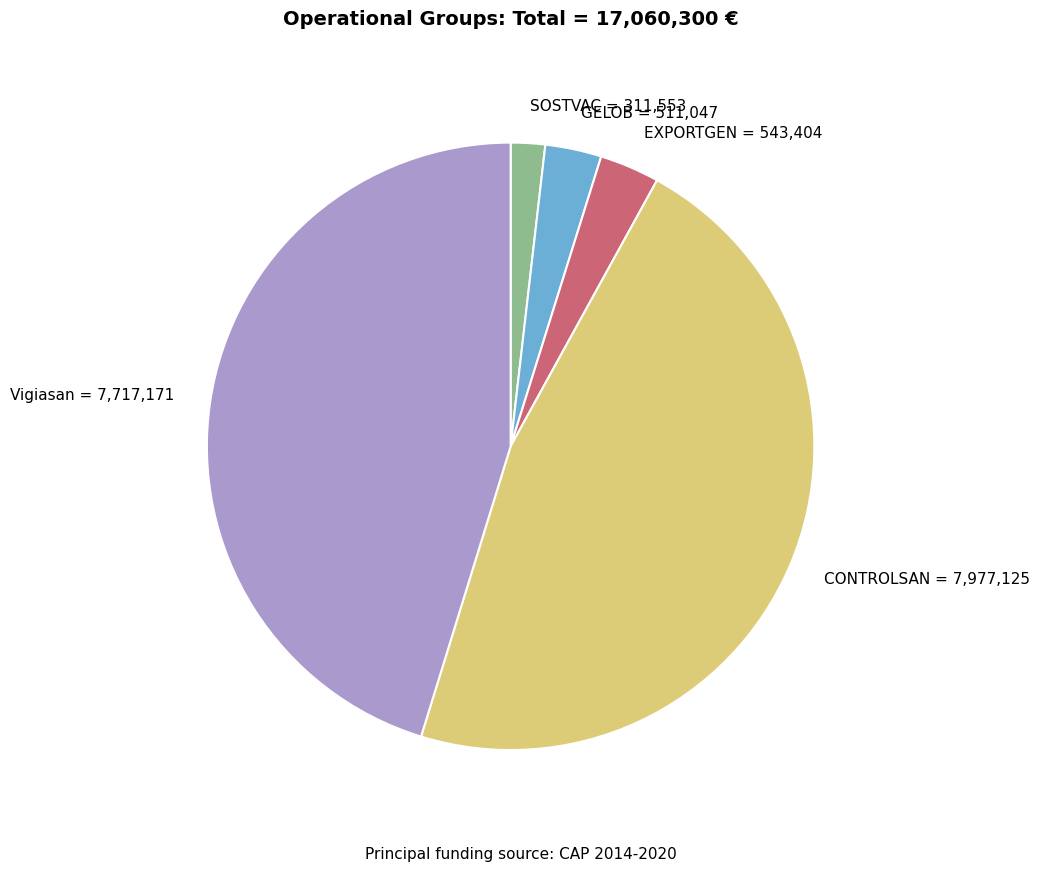

Is Vigiasan the majority of the pie?

No